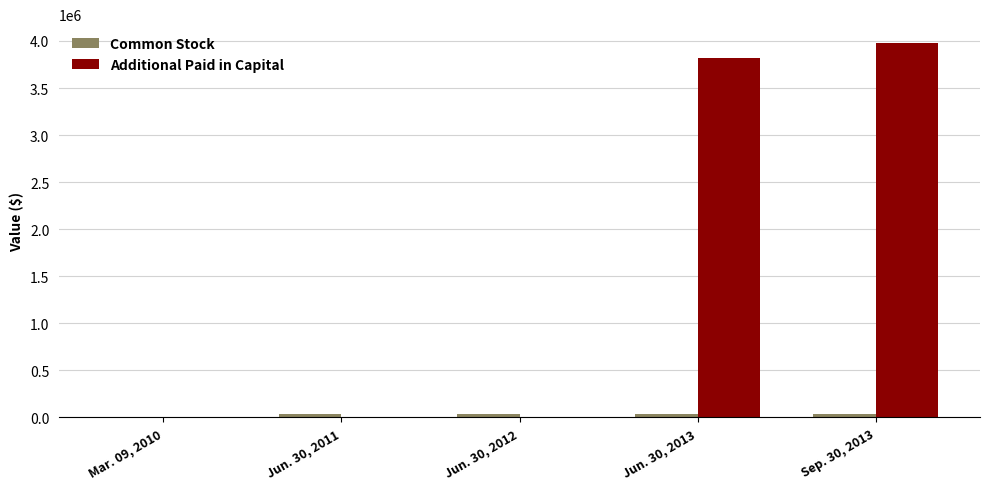

Which series has the largest total across all categories?

Additional Paid in Capital